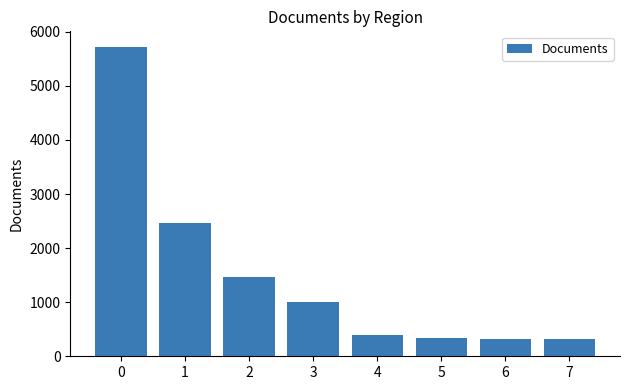

What is the ratio of the value at 7 to the value at 1?

0.1